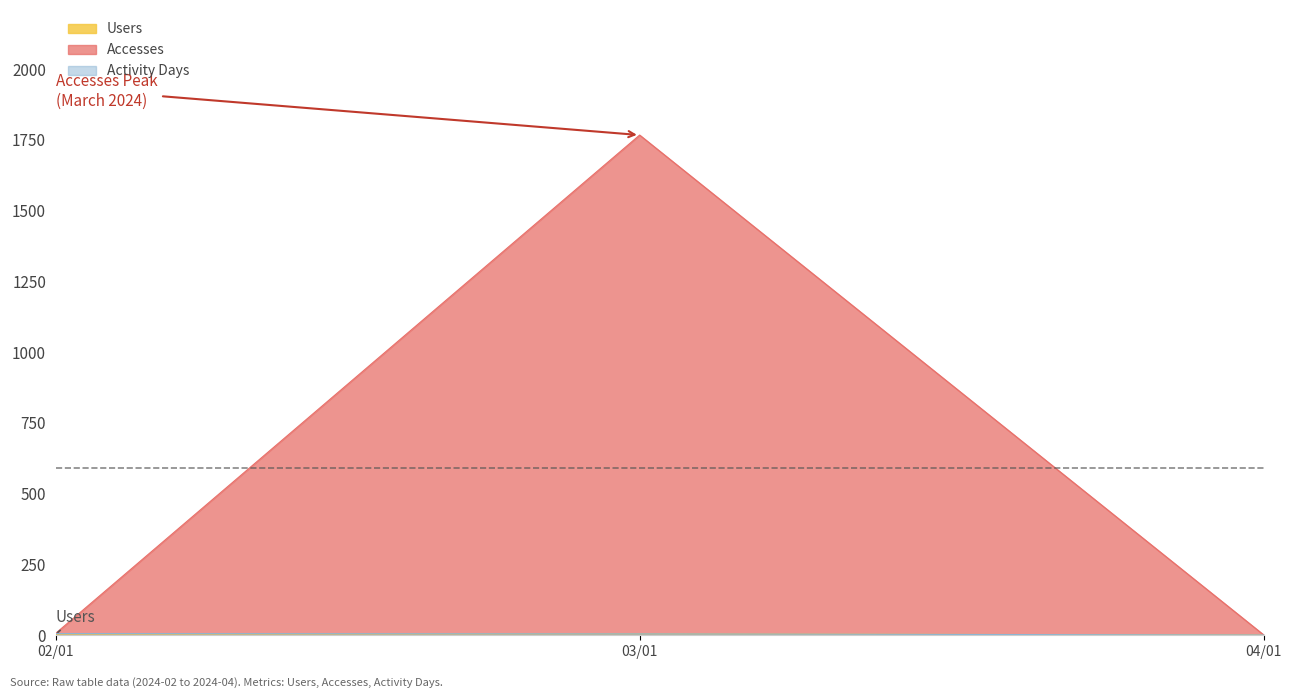

Which label corresponds to the largest value in the chart?

03/01